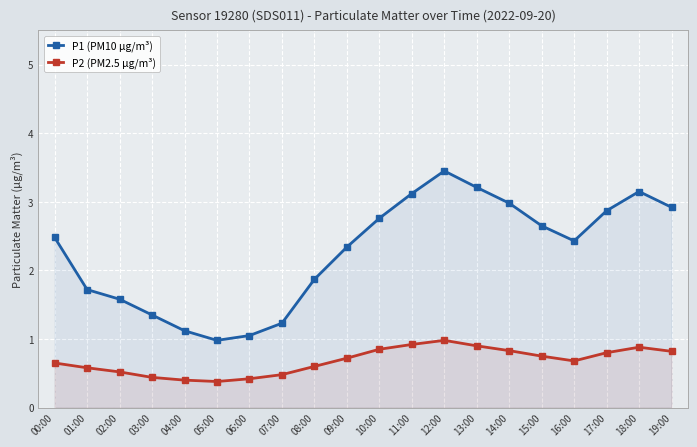

List the series in order of their peak value, lowest first.

P2 (PM2.5 µg/m³), P1 (PM10 µg/m³)